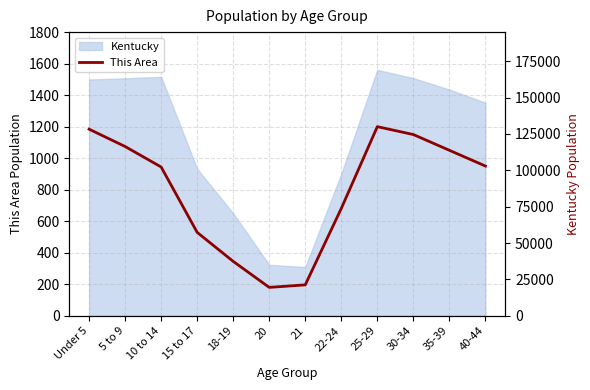

At which label does the data first exceed 950?

Under 5